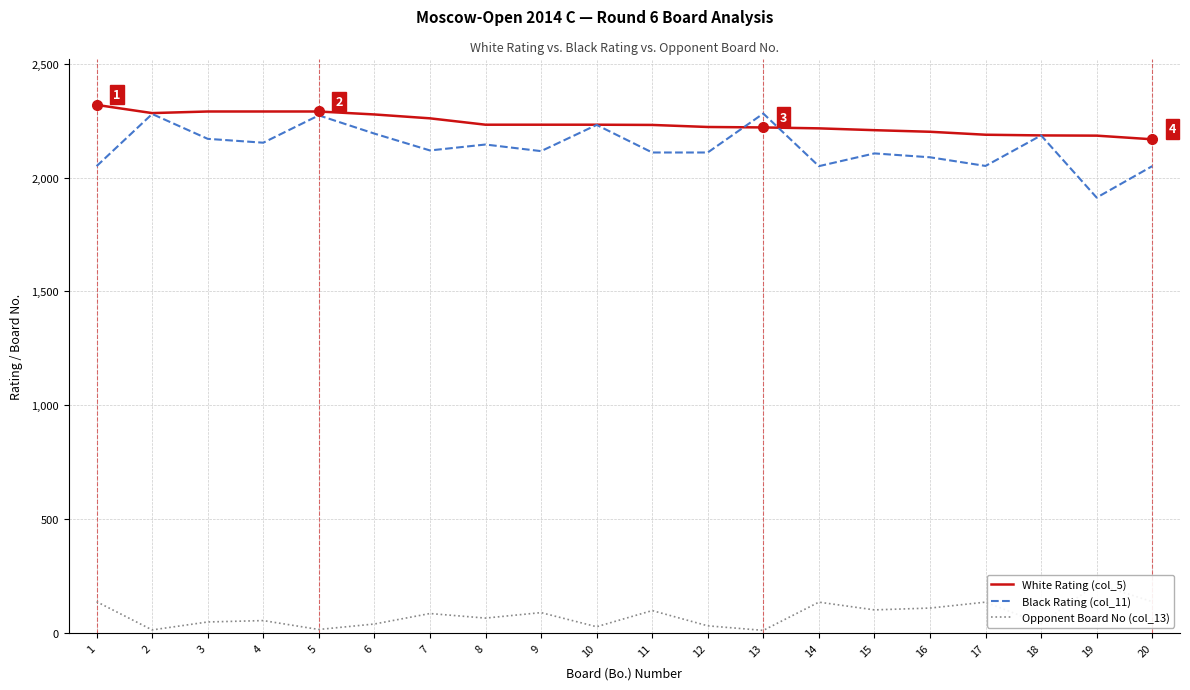

What is the difference between the Black Rating (col_11) values at 17 and 6?

142